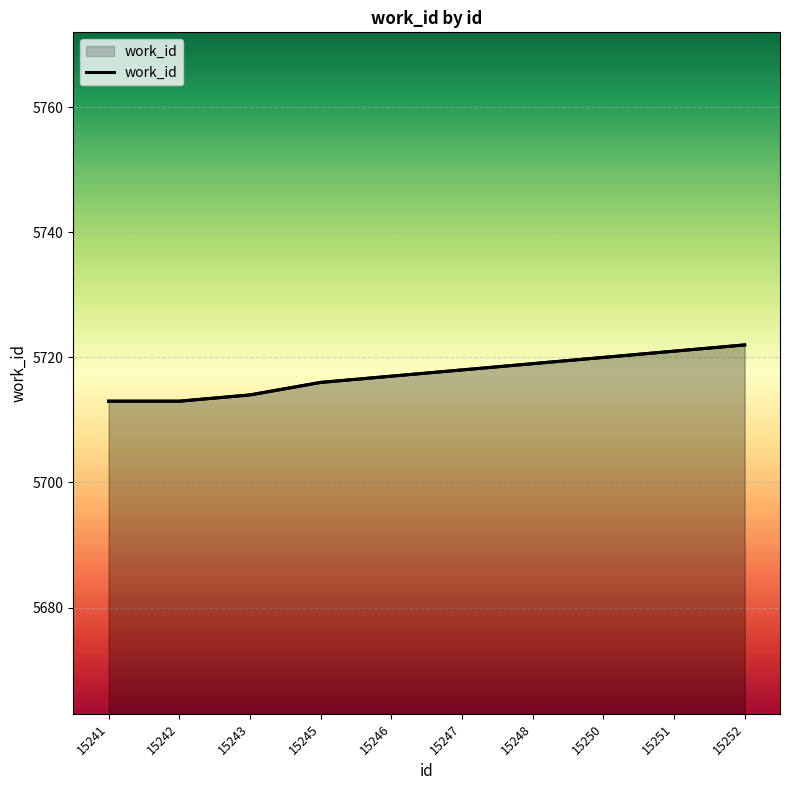

What is the sum of all values?

57173